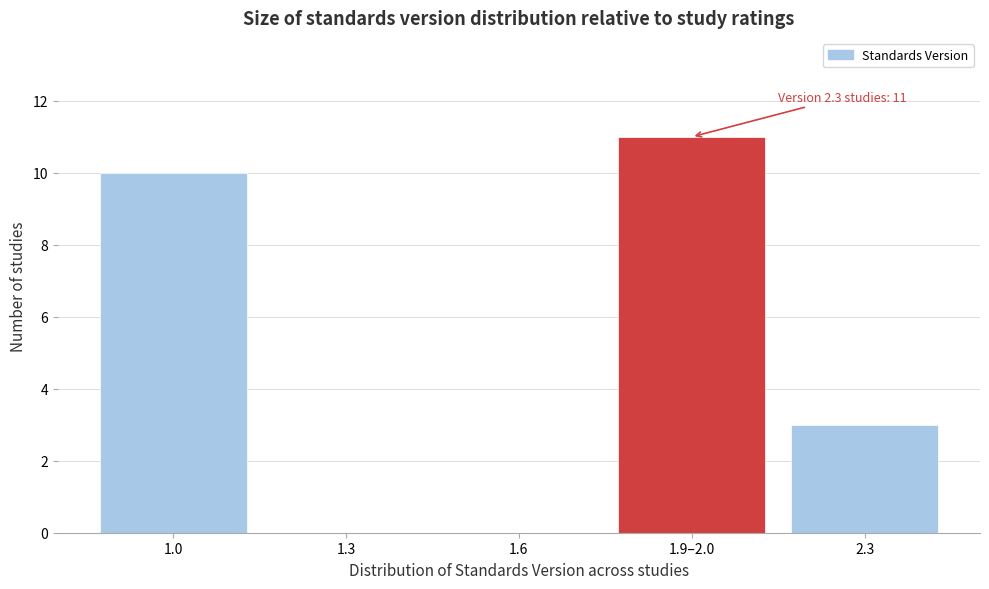

Reading right to left, list all the values displayed in this chart.

2.3=3	1.9–2.0=11	1.6=0	1.3=0	1.0=10